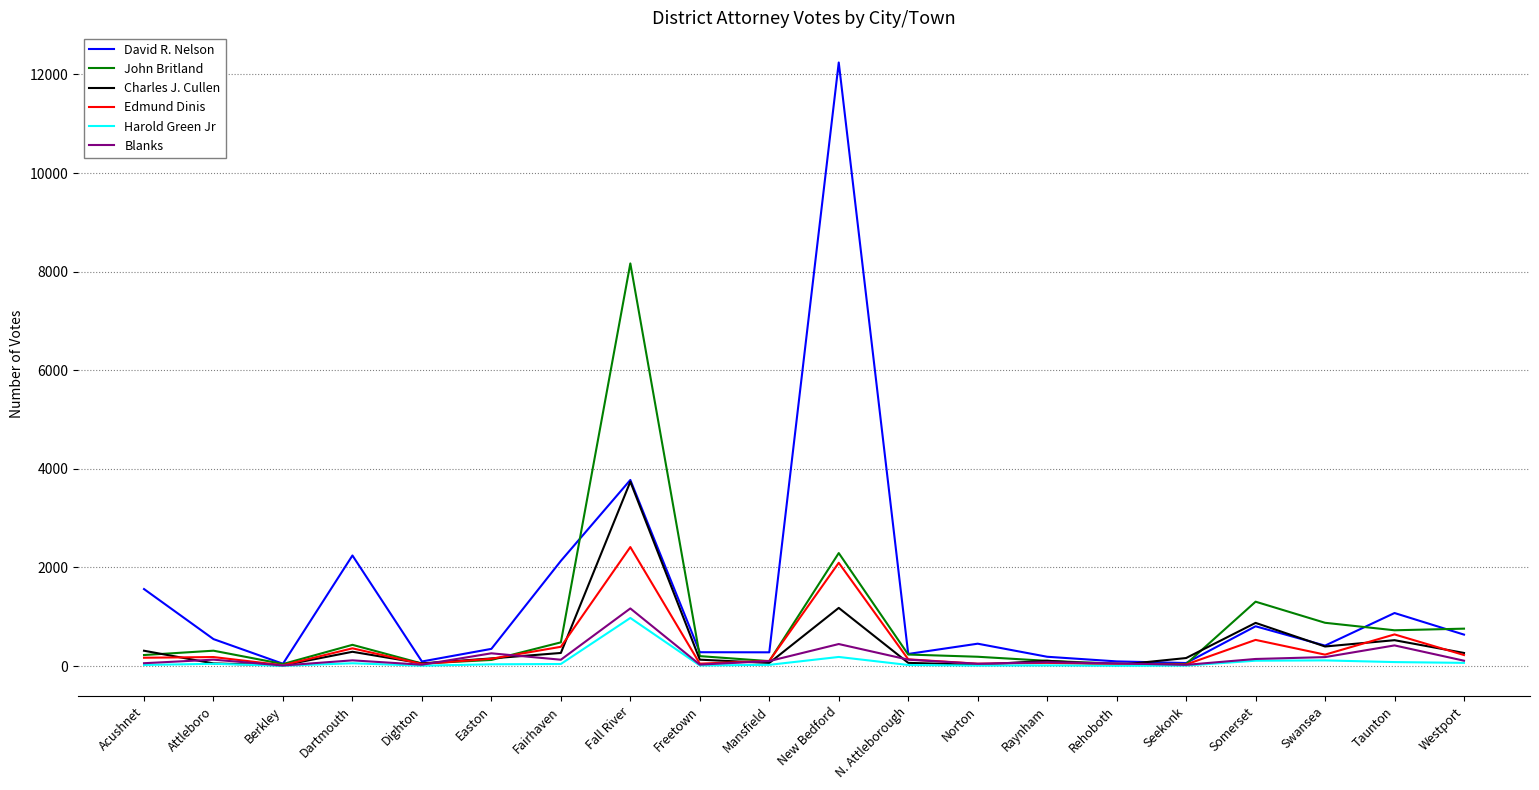

What is the difference between the second highest and second lowest values in the Blanks series?

422